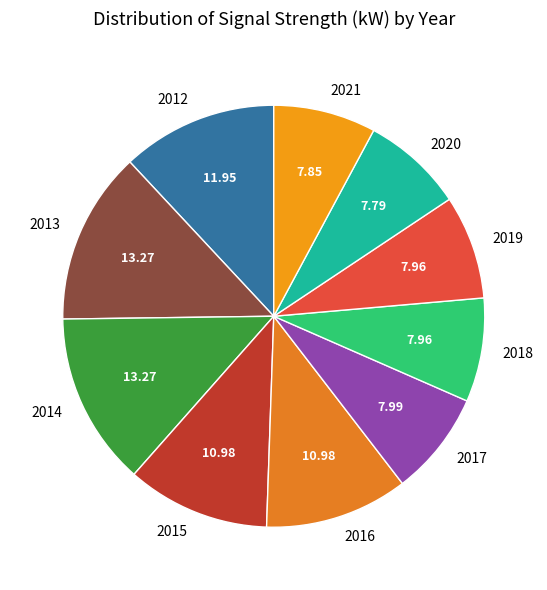

Which has a higher value, 2021 or 2015?

2015